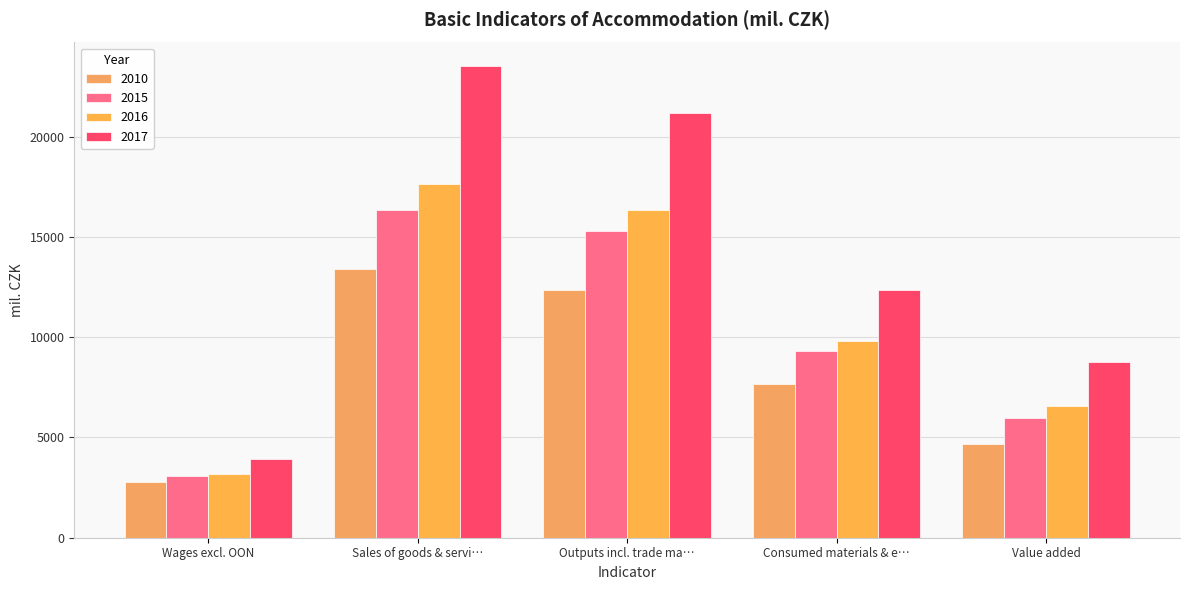

How many series are shown in this chart?

4